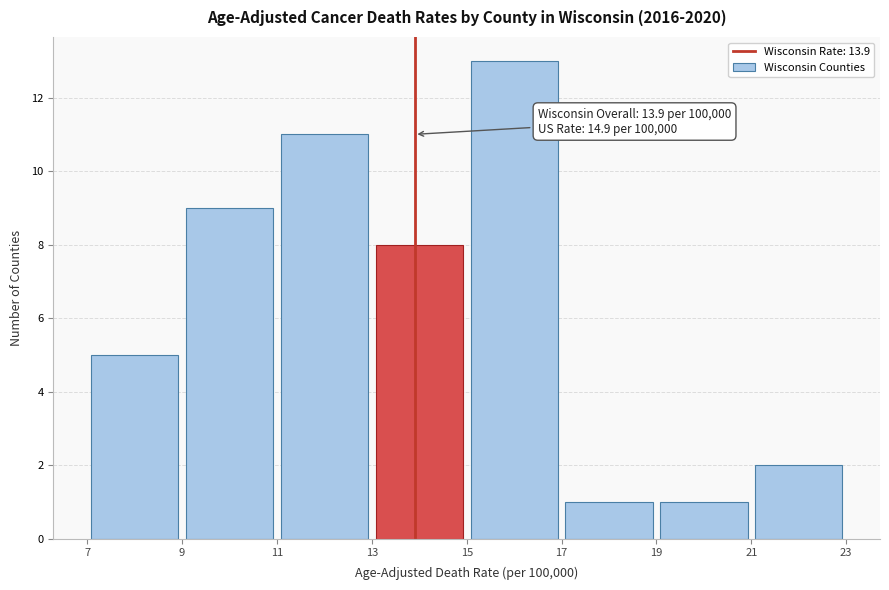

Which range on the x-axis has the tallest bar?

15 to 17